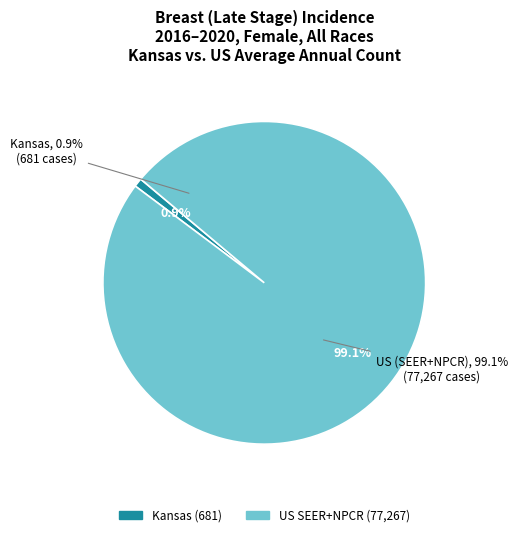

What is the smallest slice in the pie chart?

Kansas